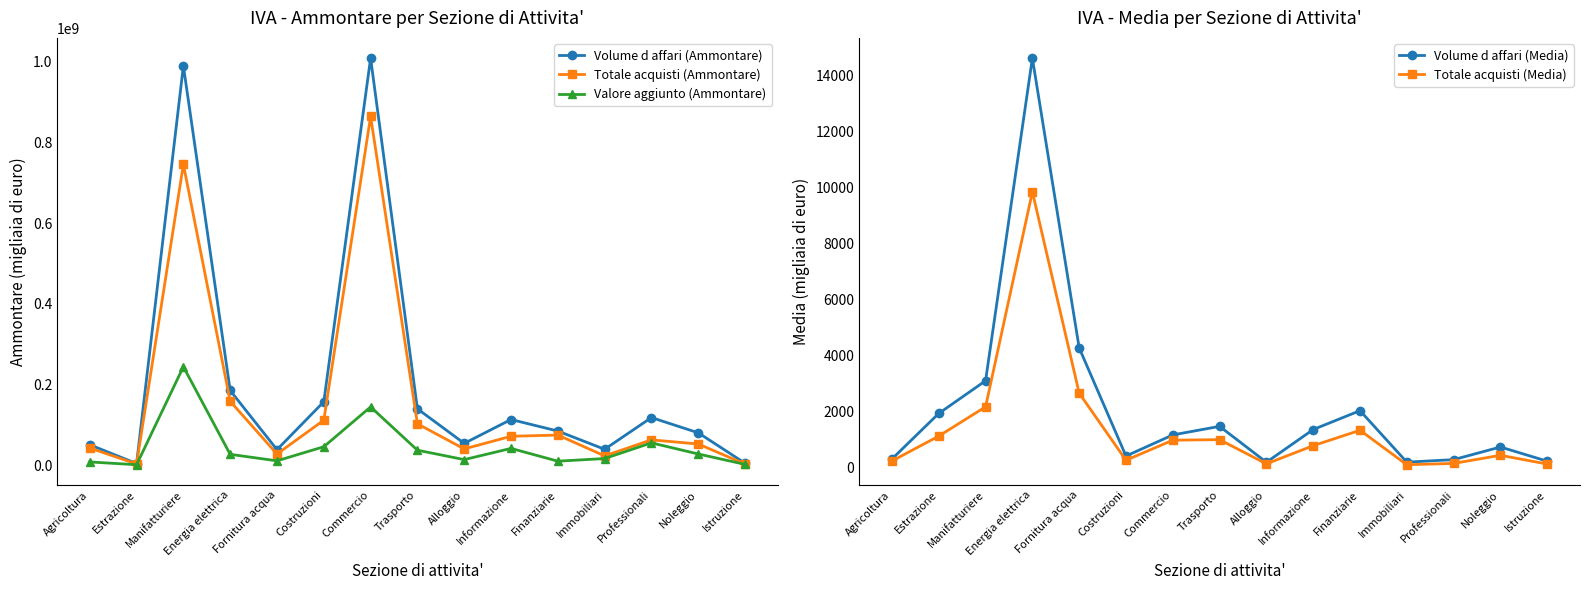

What is the sum of the Valore aggiunto (Ammontare) values at Alloggio and Trasporto?

50915217